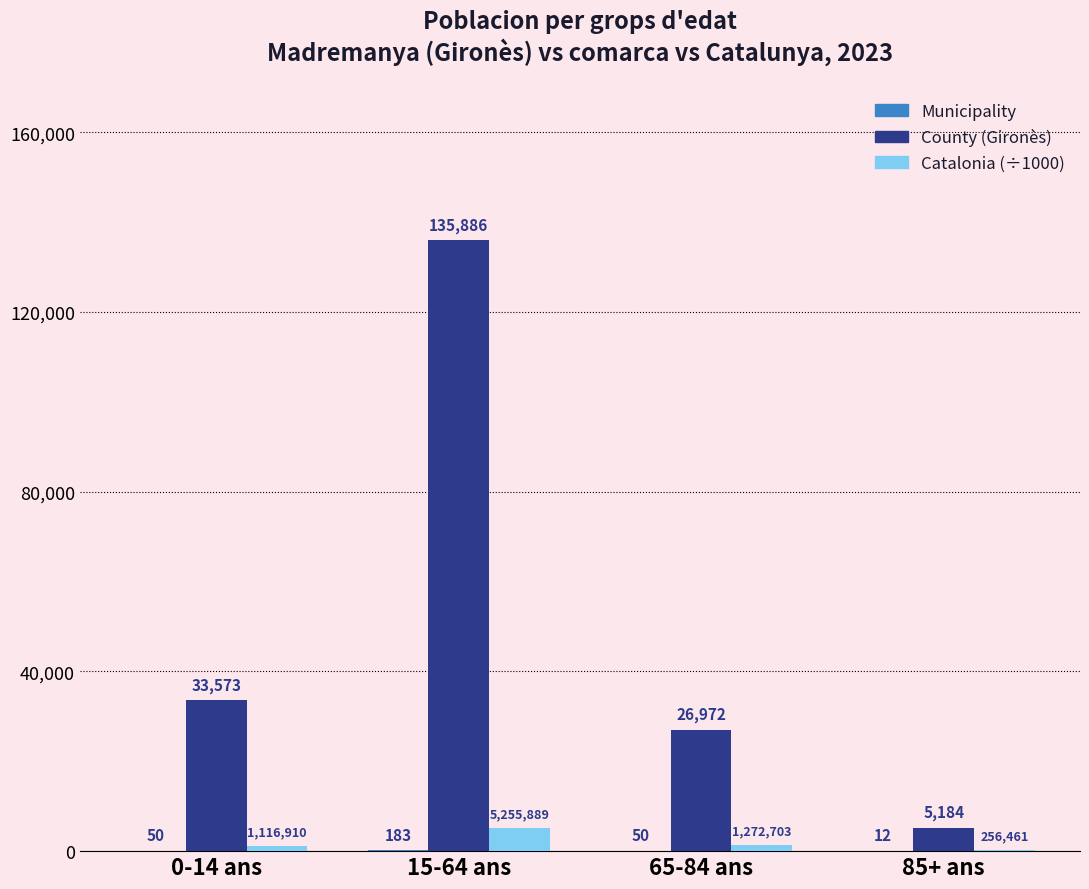

At which category is the sum across all series the highest?

15-64 ans